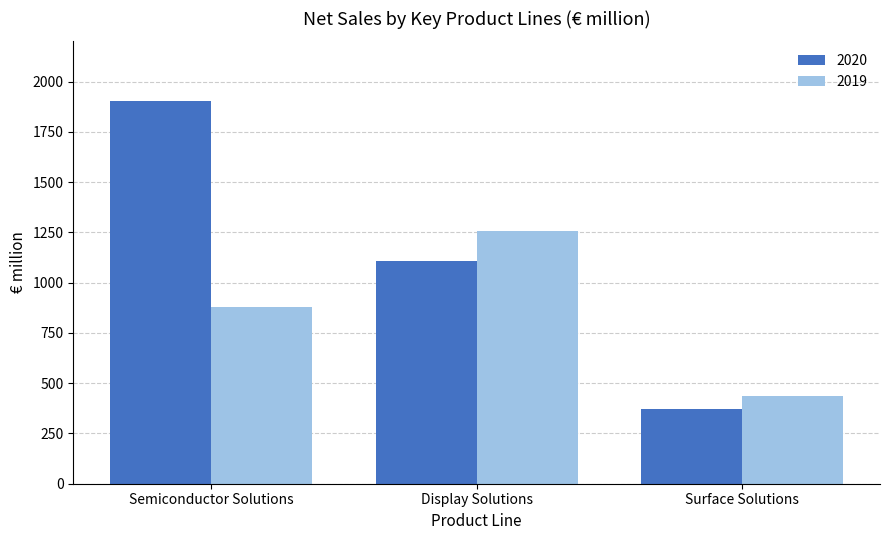

True or false: 2020 has a value of 1108 at Display Solutions.

True